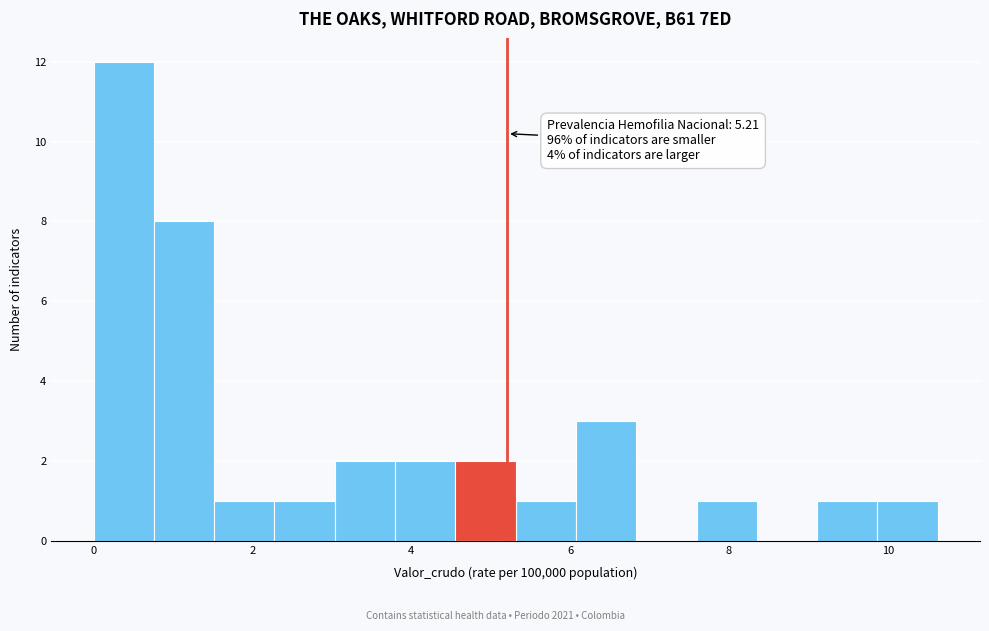

Read against the x-axis, roughly where is the centre of the tallest bar?

0.4